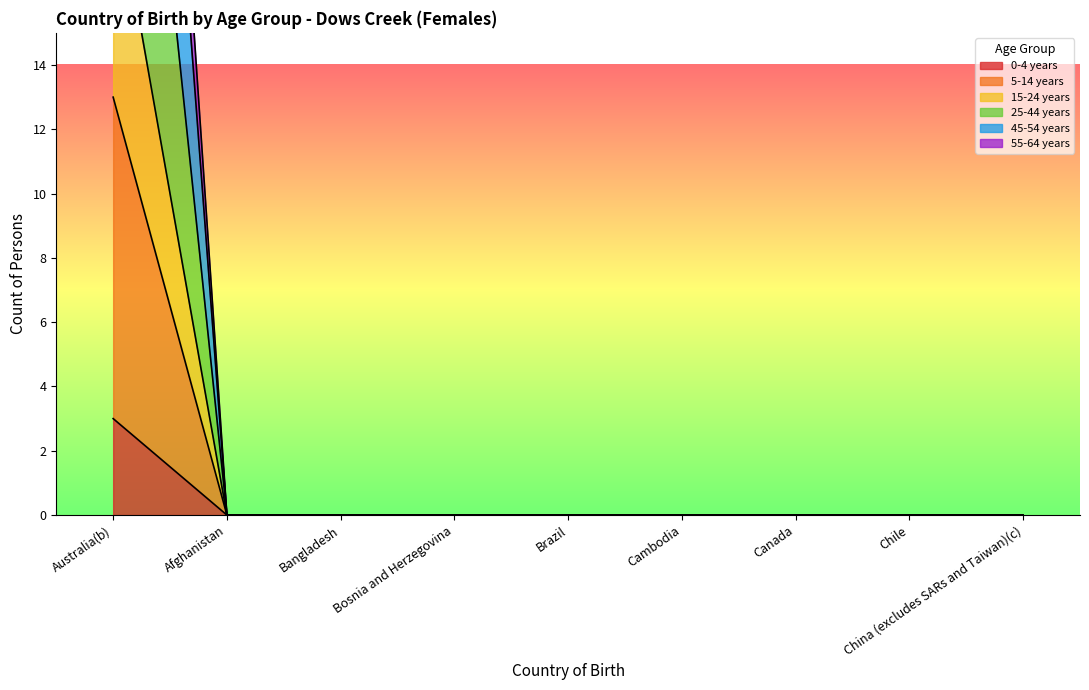

Which series has the largest range (max minus min)?

25-44 years